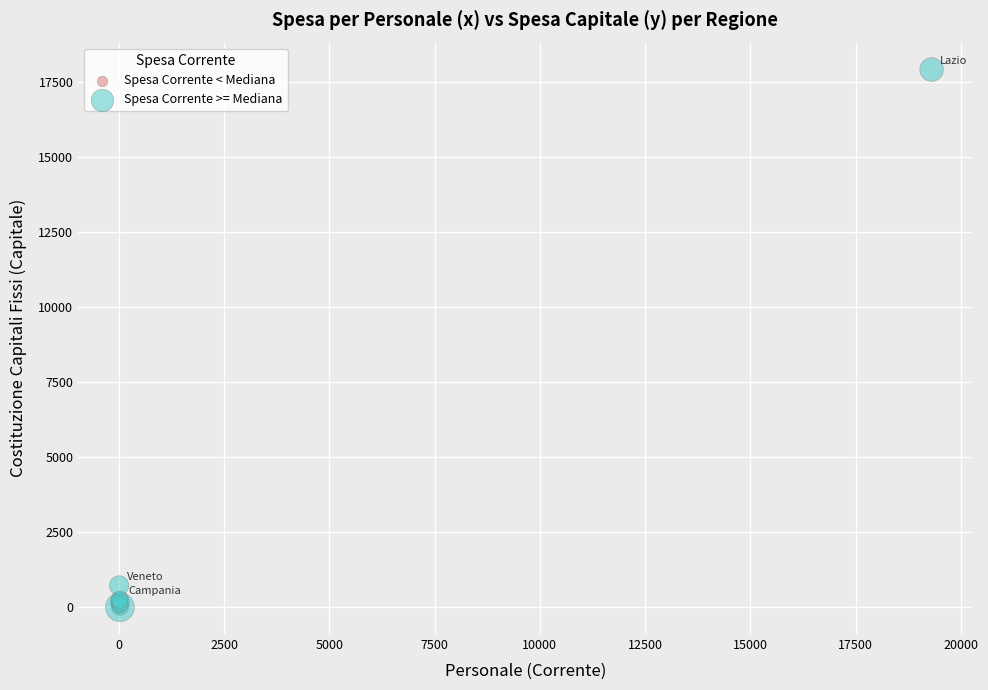

Which series reaches the maximum Y coordinate?

Spesa Corrente >= Mediana